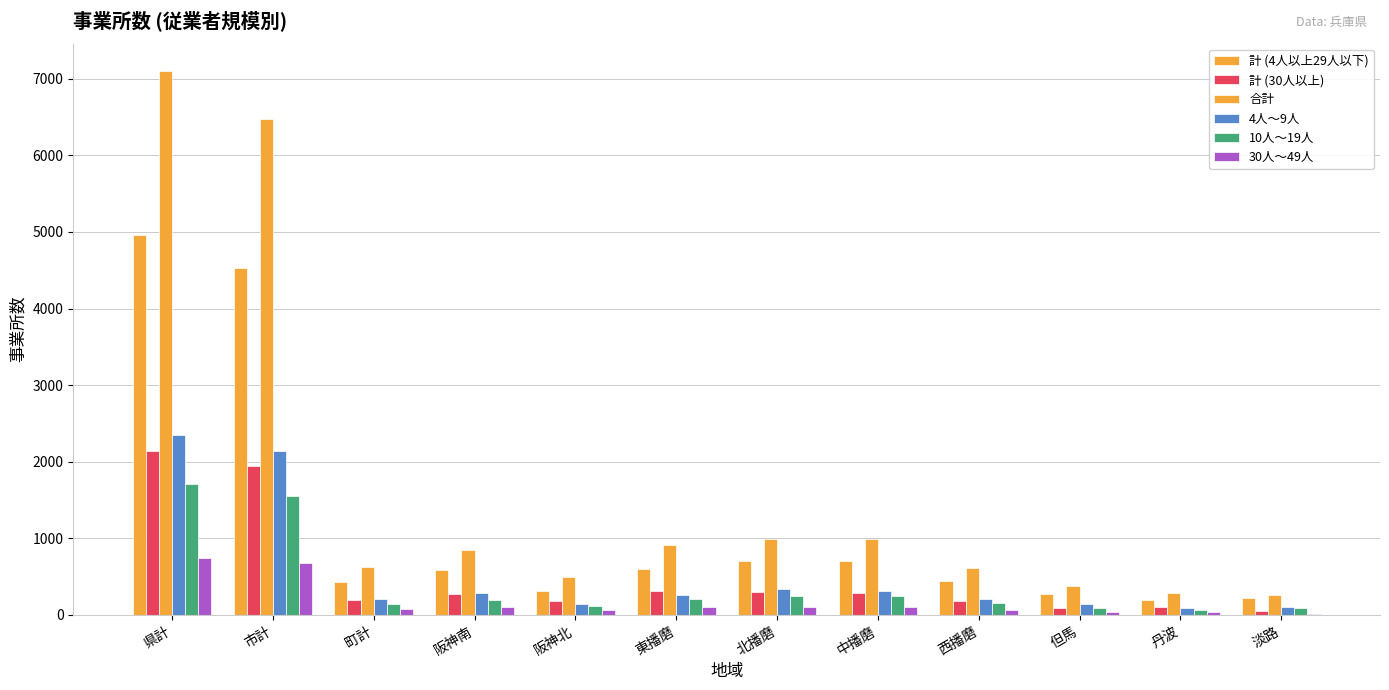

Which series has the largest total across all categories?

合計